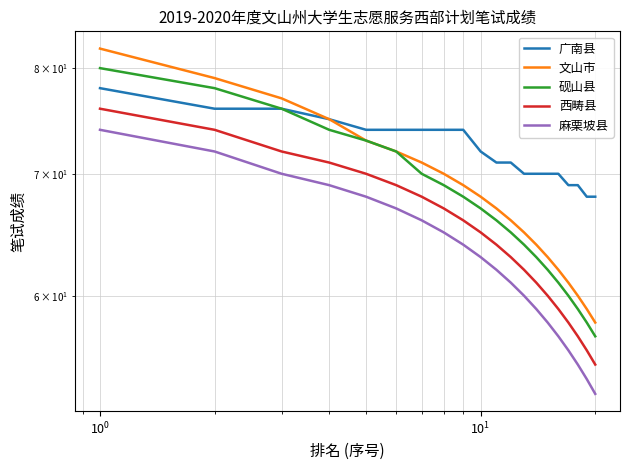

Rank the series by their maximum value, from lowest to highest.

麻栗坡县, 西畴县, 广南县, 砚山县, 文山市